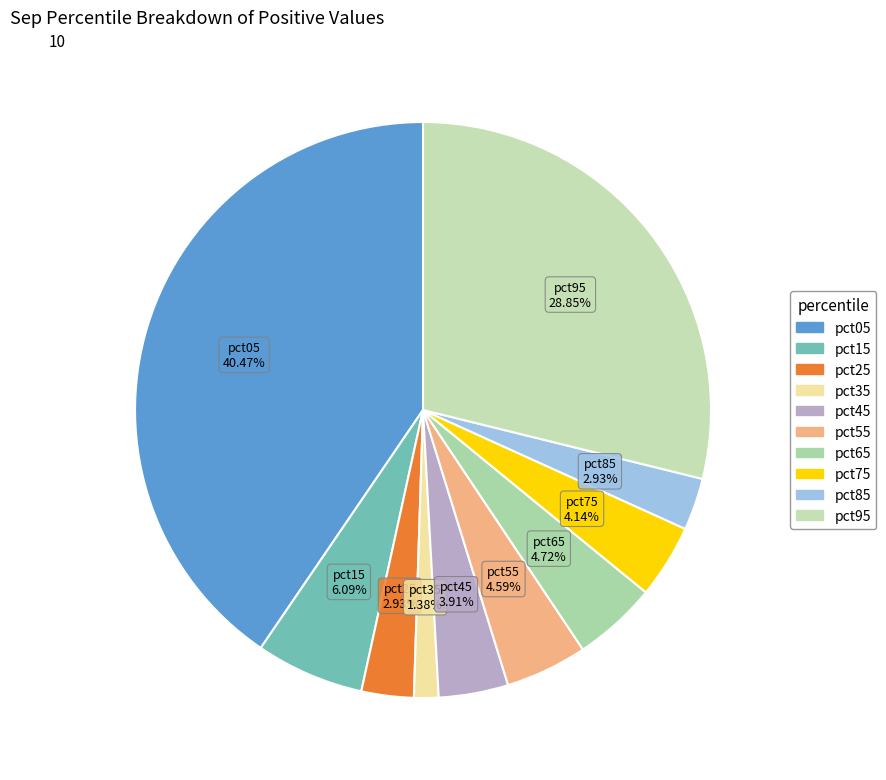

How many slices are in this pie chart?

10